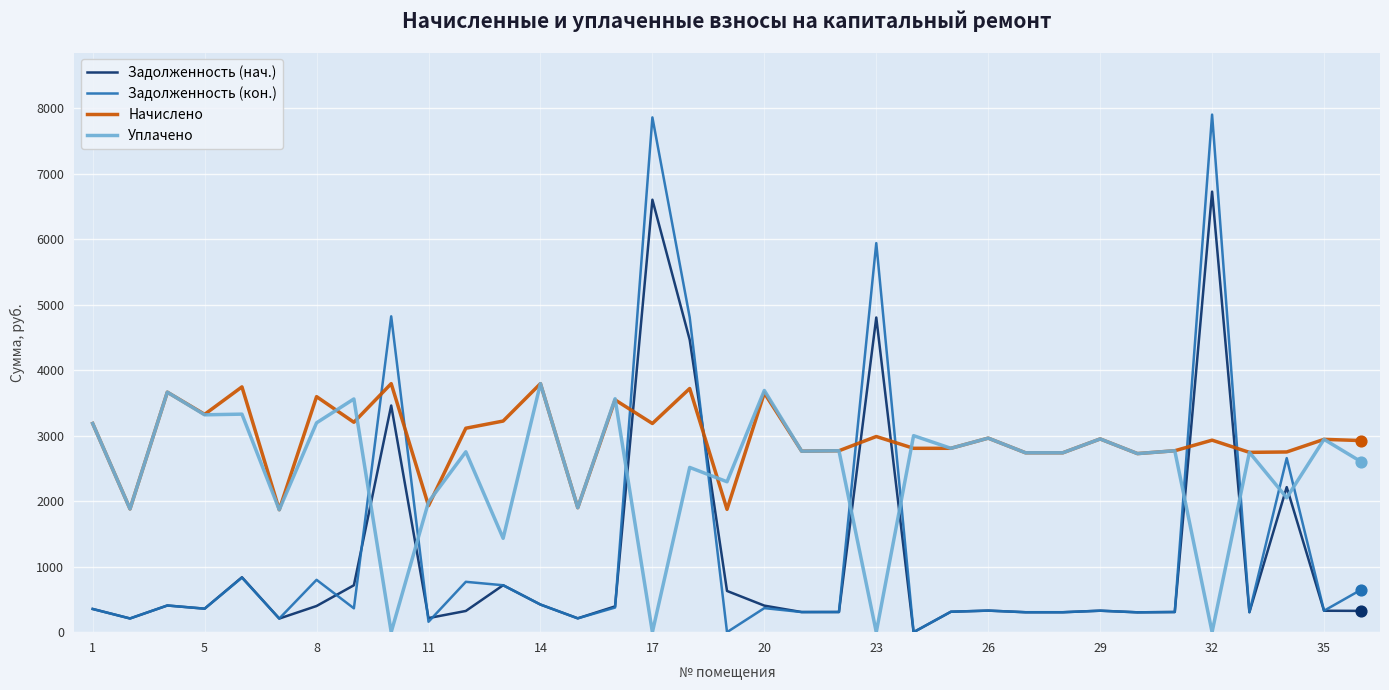

Which series has the largest total across all categories?

Начислено